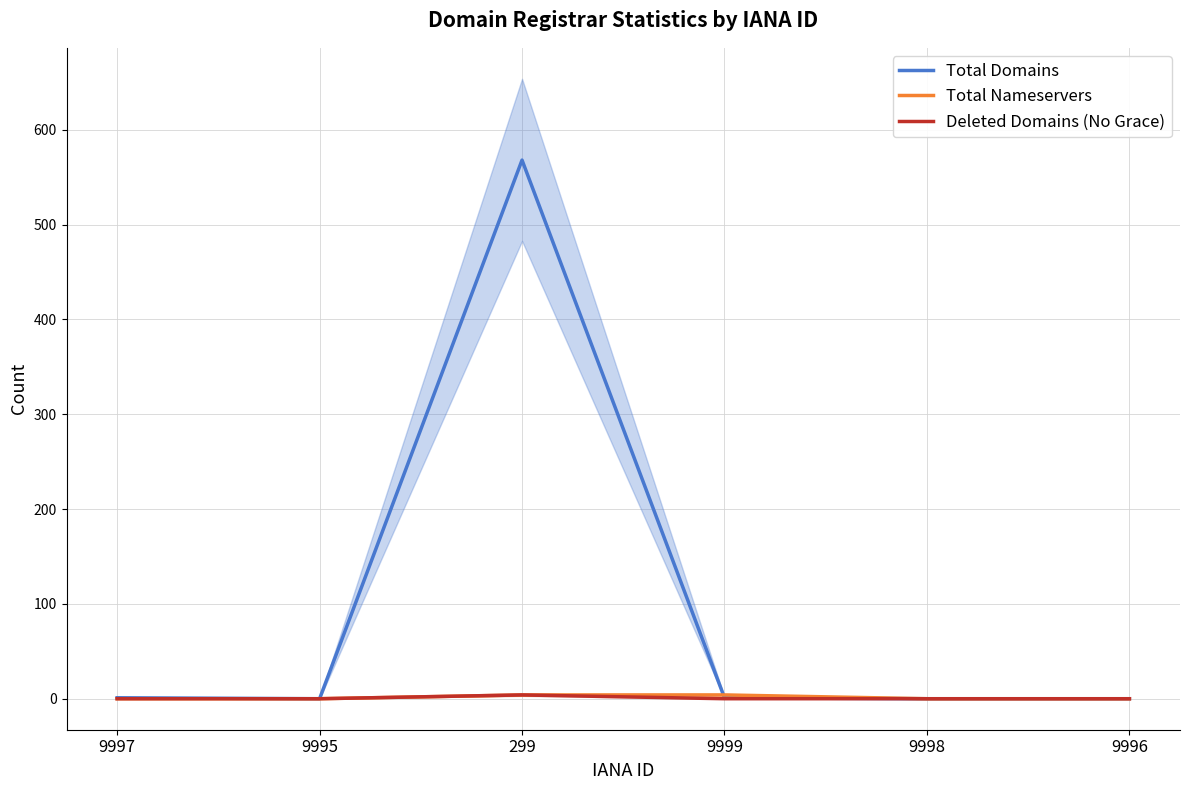

At which category is the sum across all series the highest?

299